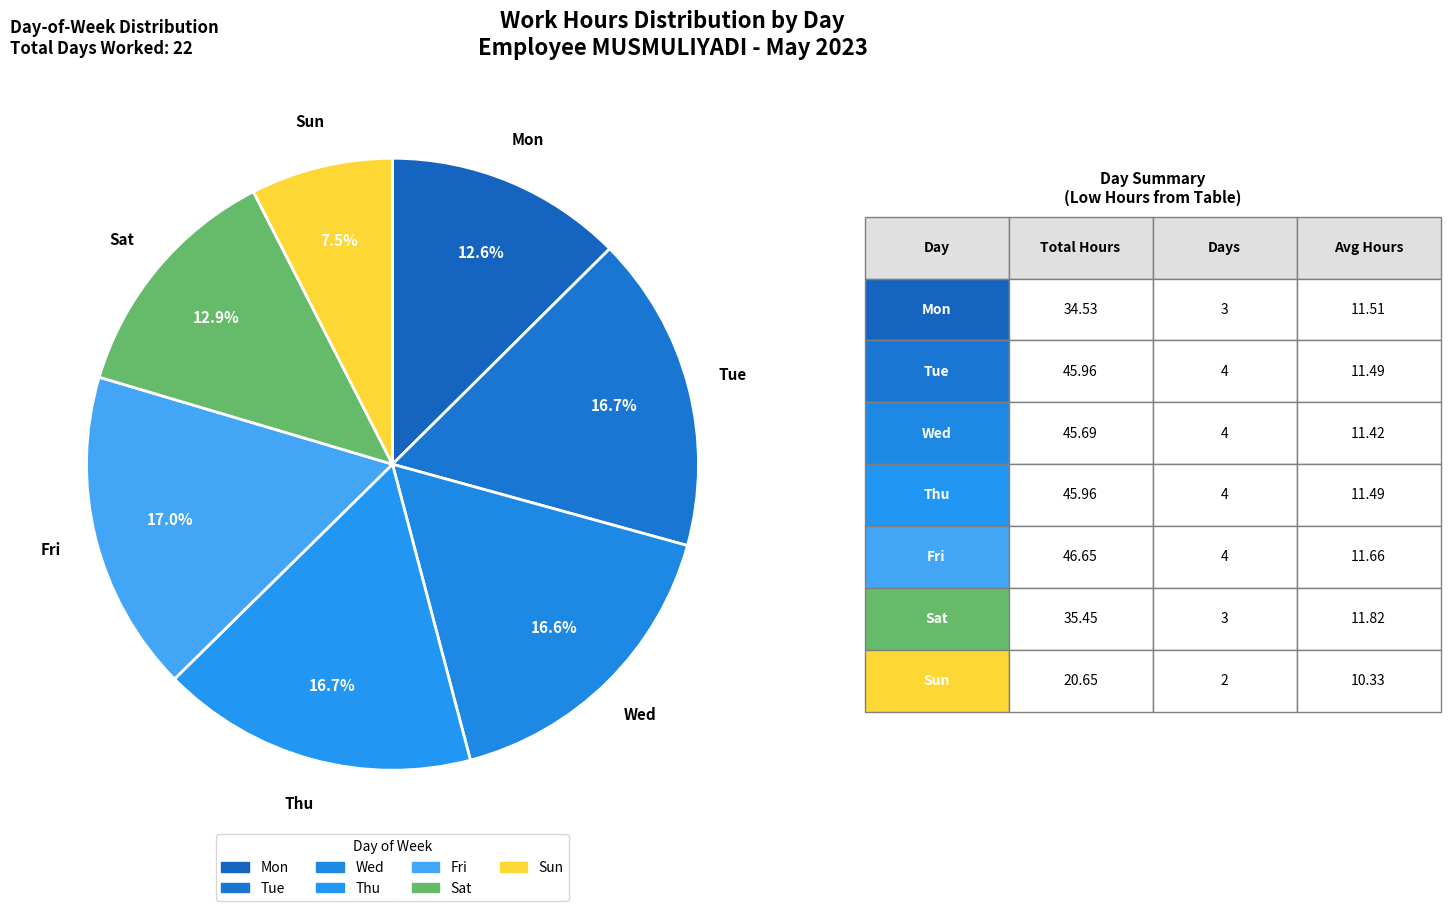

Count the number of slices in the pie.

7